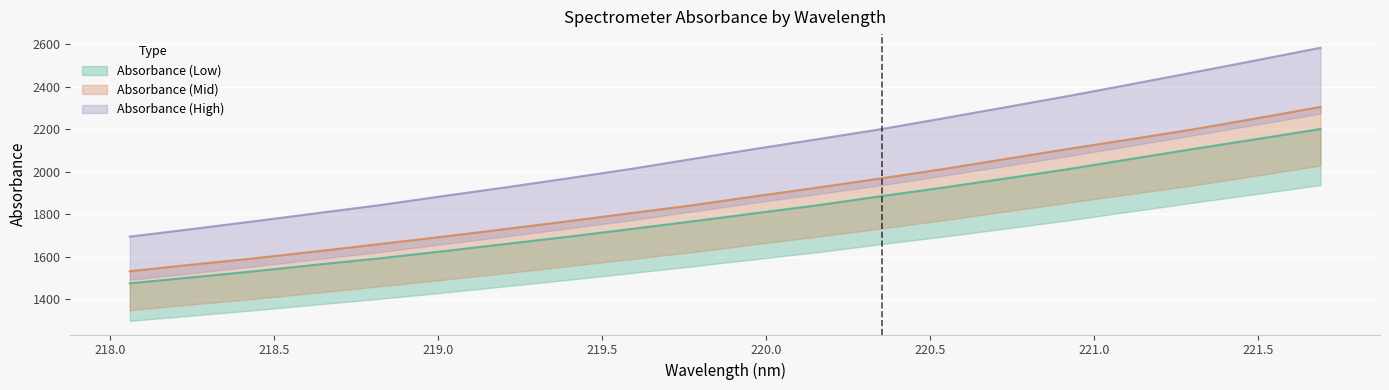

Which series has the widest spread of values?

Absorbance (High)